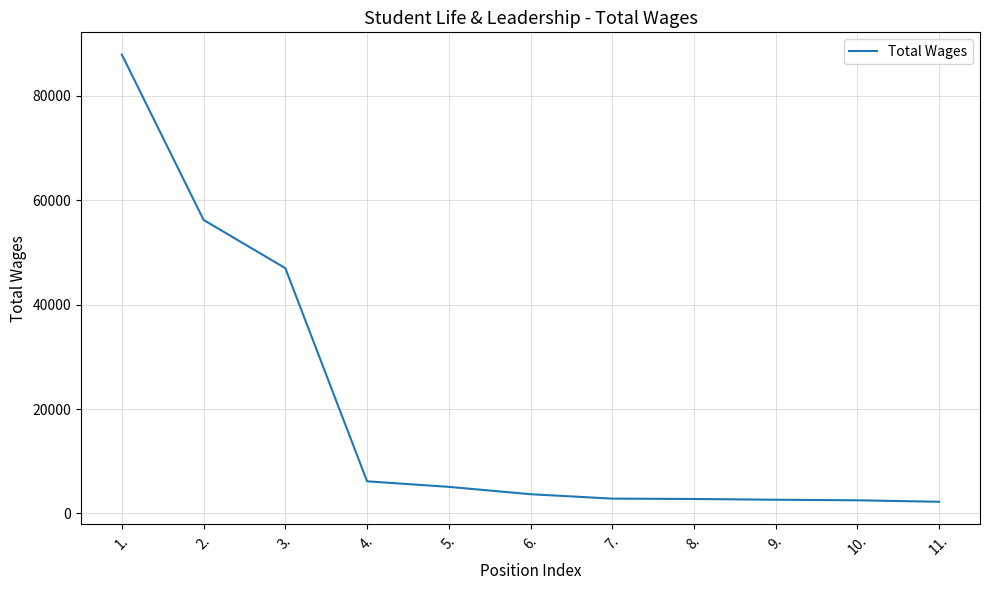

What is the average value?

19905